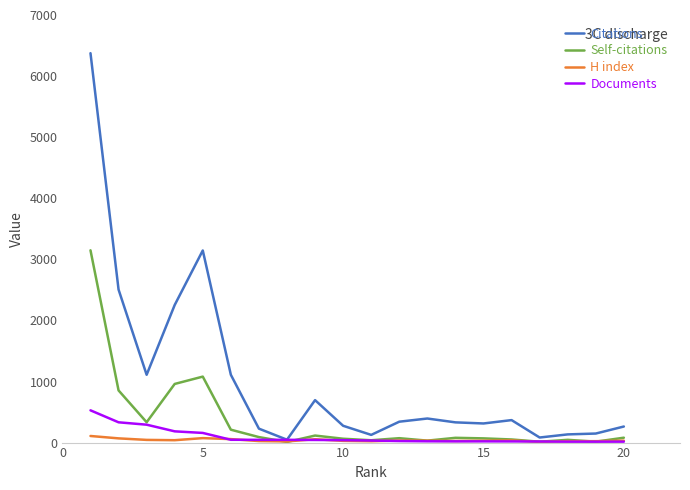

Which series has the largest total across all categories?

Citations